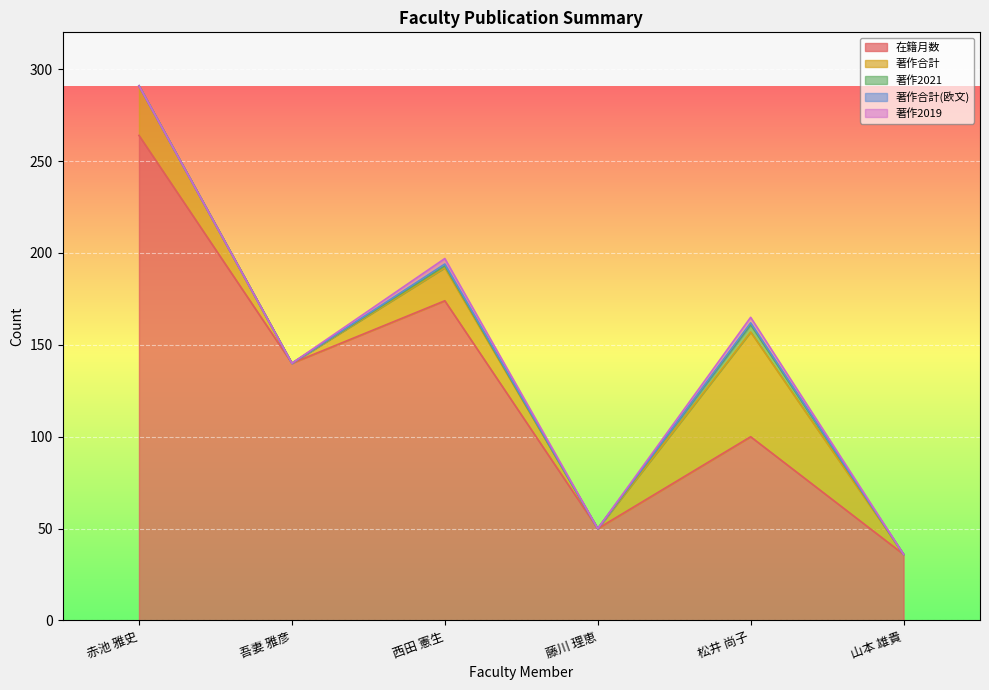

What are all the series names shown in the legend?

在籍月数, 著作合計, 著作2021, 著作合計(欧文), 著作2019